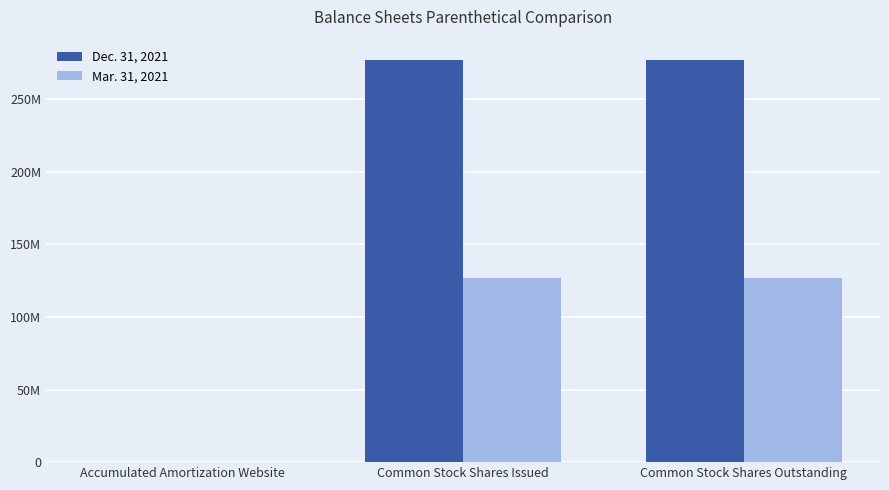

Which label corresponds to the smallest value in the chart?

Accumulated Amortization Website